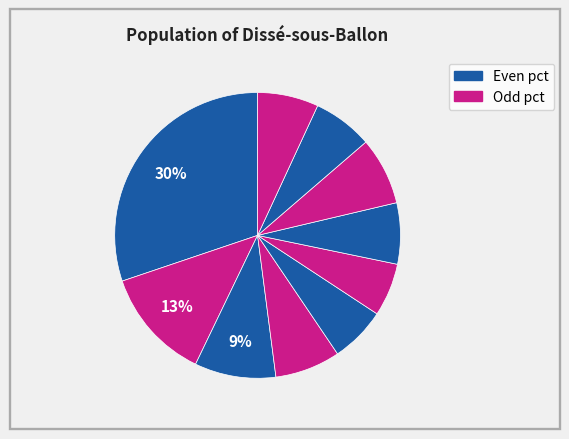

Which category has the smallest portion of the pie?

pct55